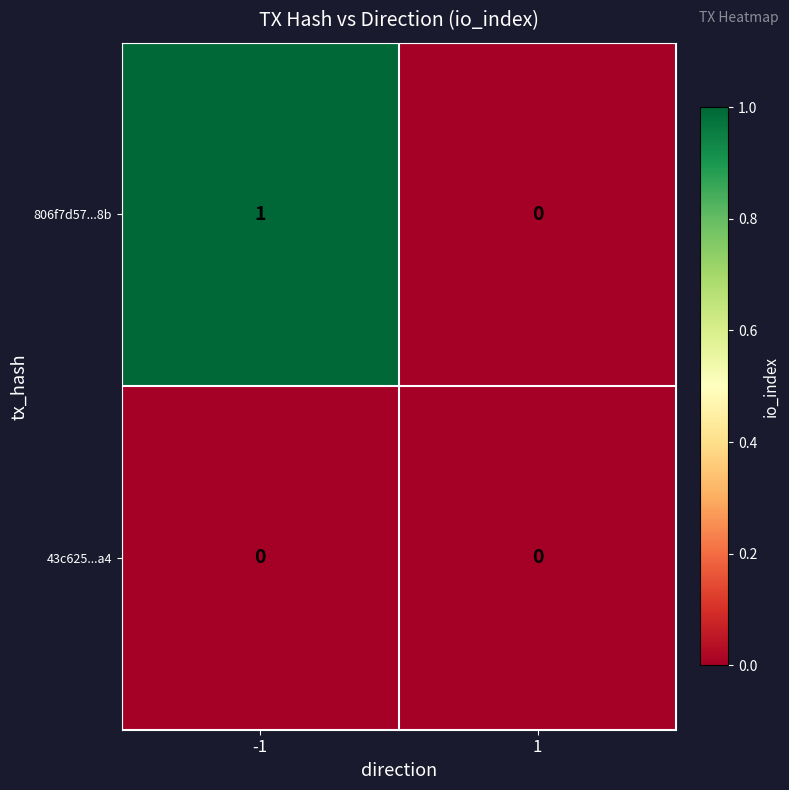

True or false: 43c625...a4 has a value of 0 at 1.

True